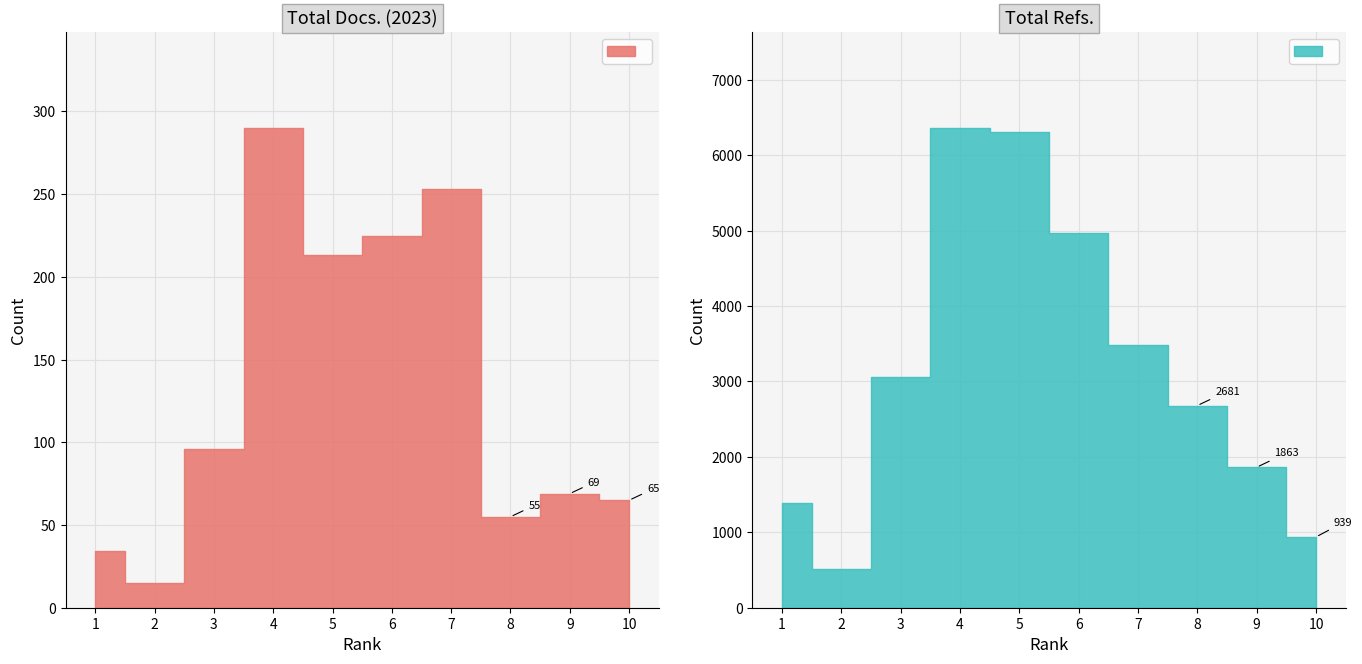

Which label corresponds to the smallest value in the chart?

2